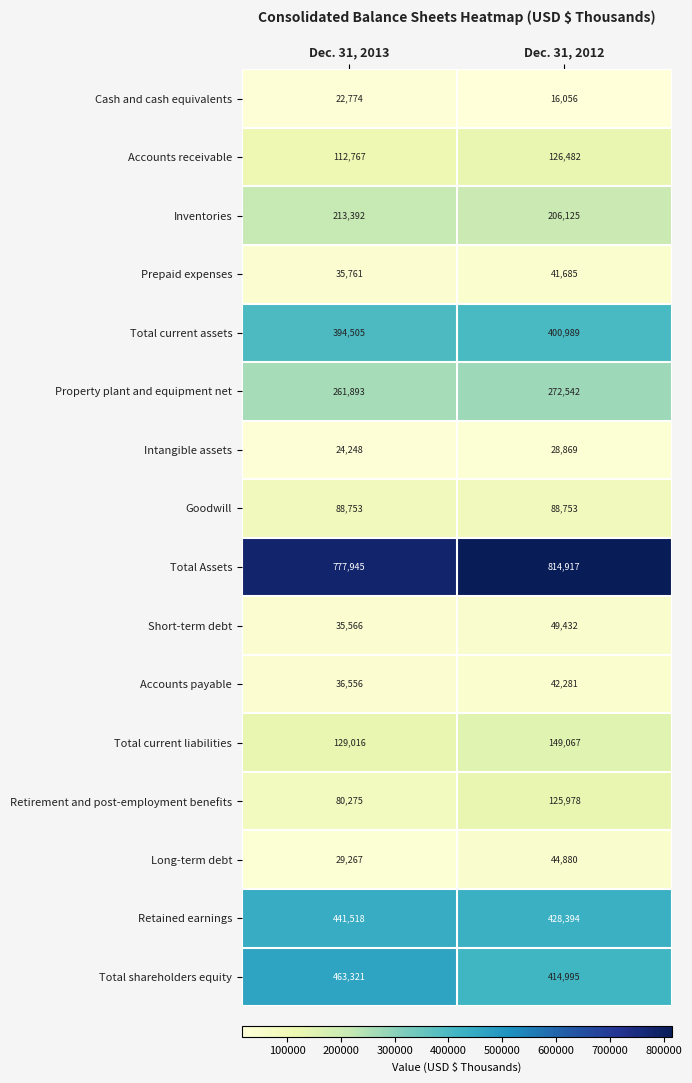

What is the sum of the Intangible assets values at Dec. 31, 2013 and Dec. 31, 2012?

53117